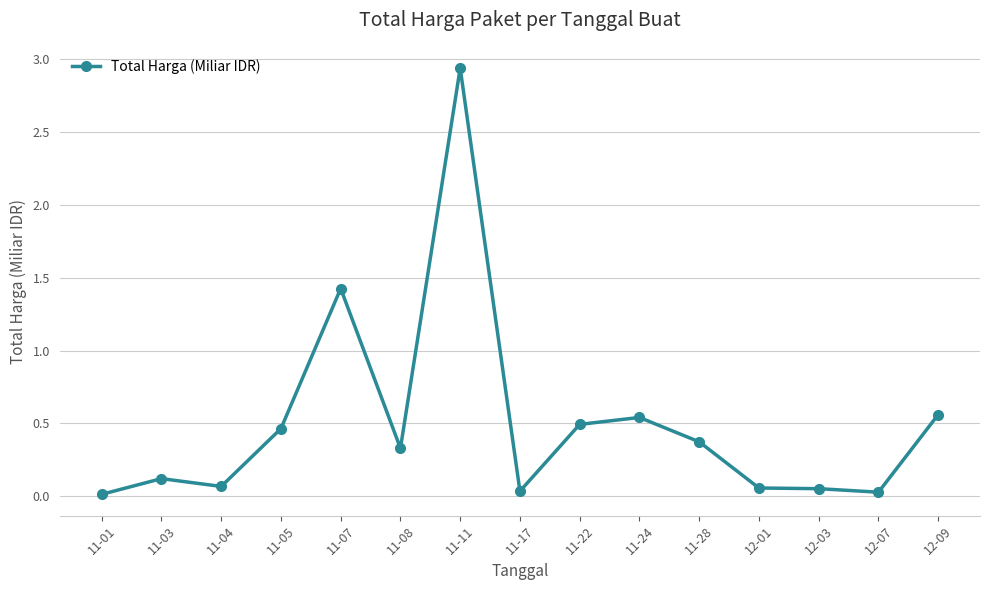

Is this an area chart (filled region under the line)?

No